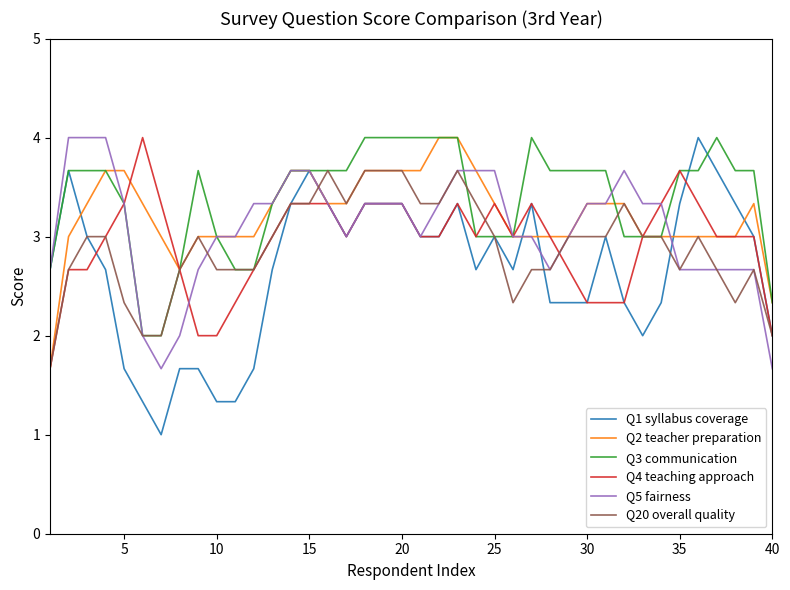

What is the minimum value shown in the chart?

1.0